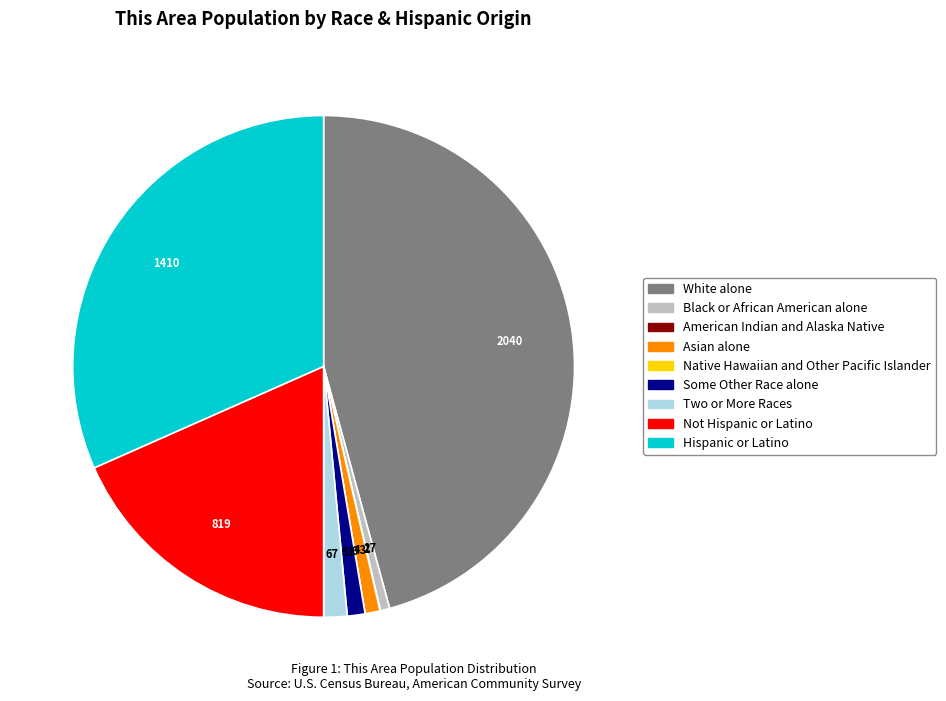

Which category has the biggest portion of the pie?

White alone